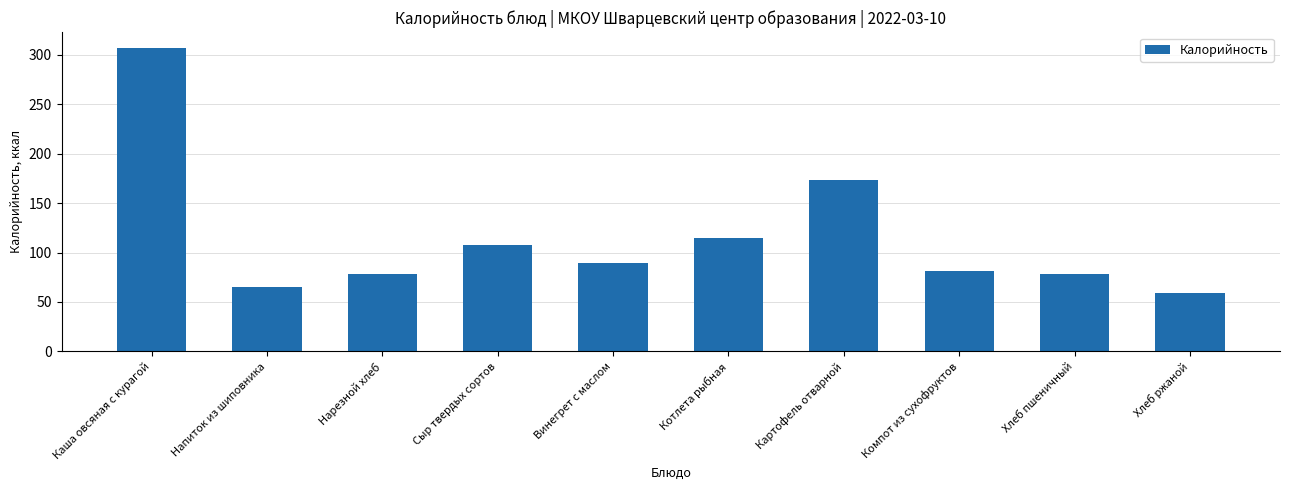

At which category does the chart reach its minimum across all series?

Хлеб ржаной